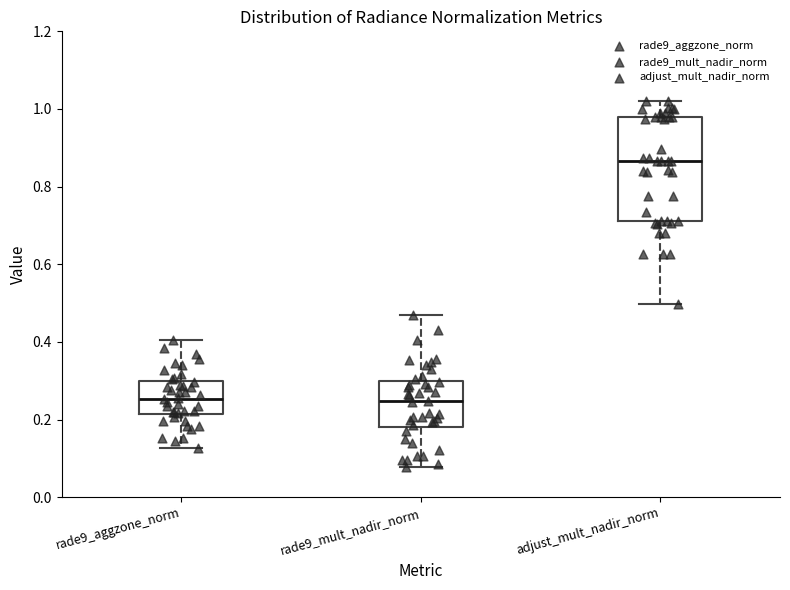

Where does the median line of the box for rade9_aggzone_norm sit on the y-axis? The values are not printed on the chart, so give them approximately, as read against the axis.

0.26